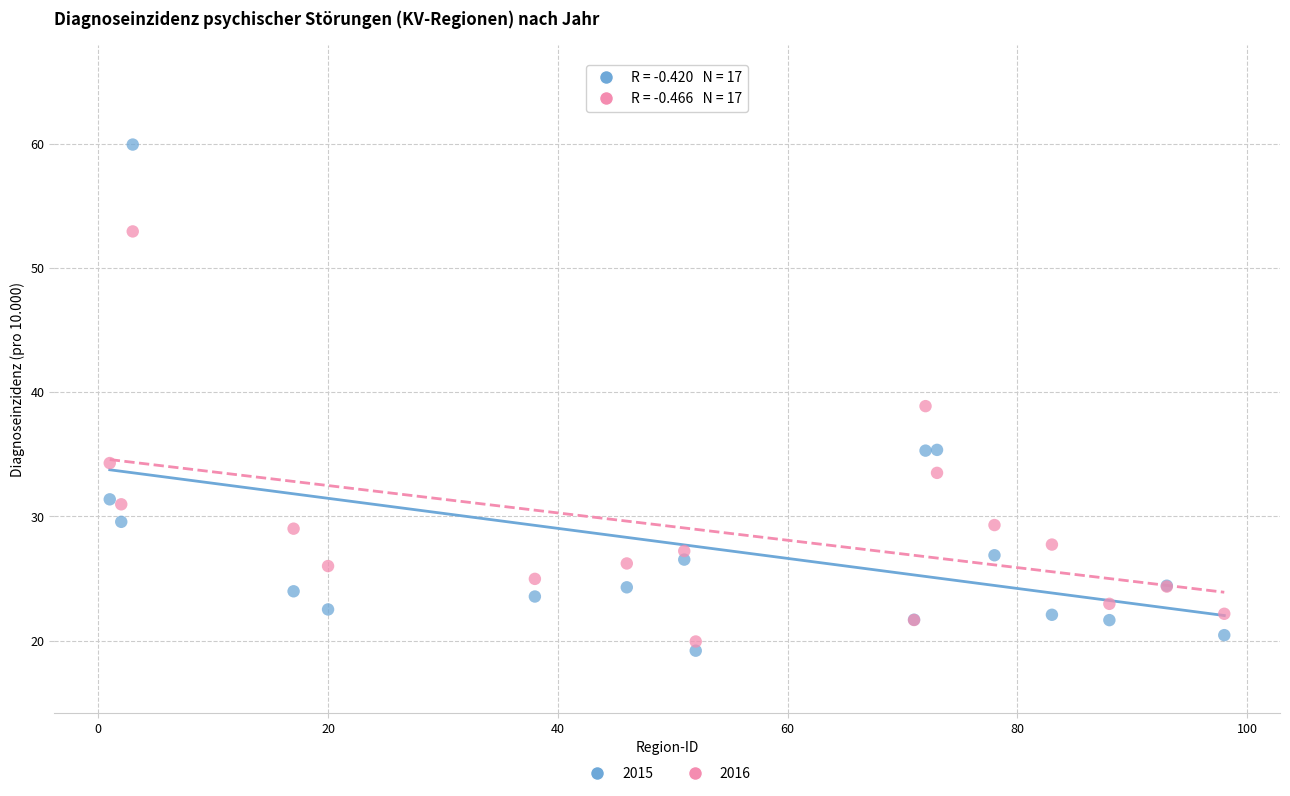

What is the X range (max minus min) for the scatter plot?

97.0